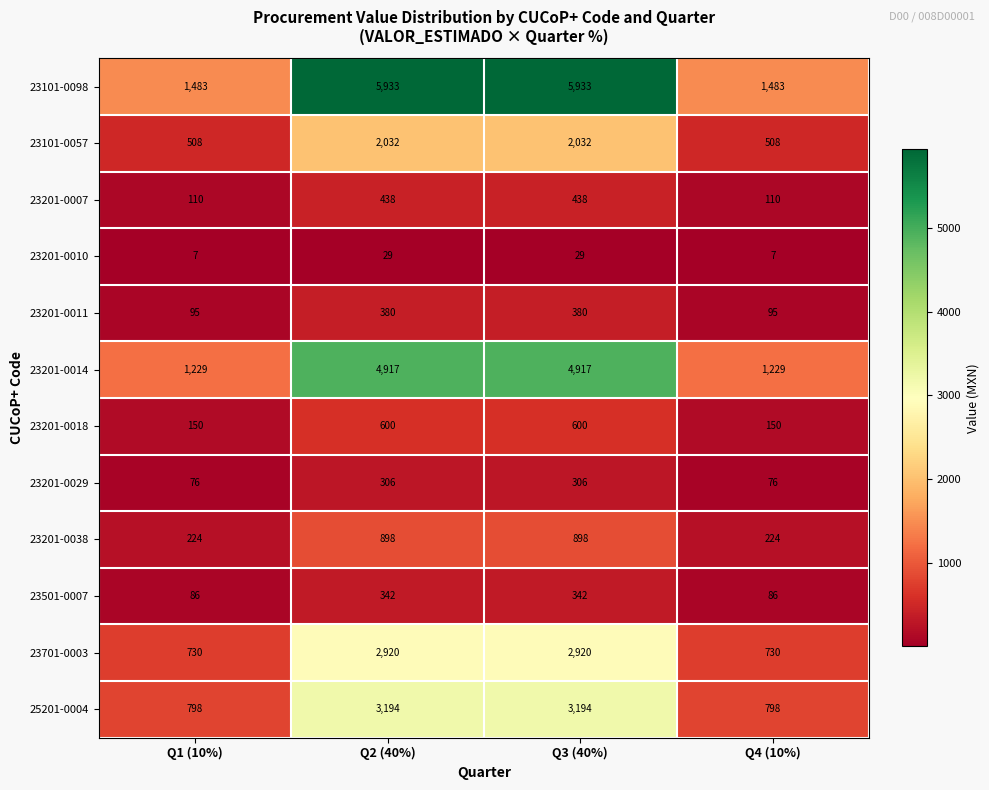

What is the approximate value of 25201-0004 at Q2 (40%), to the nearest 10?

3190